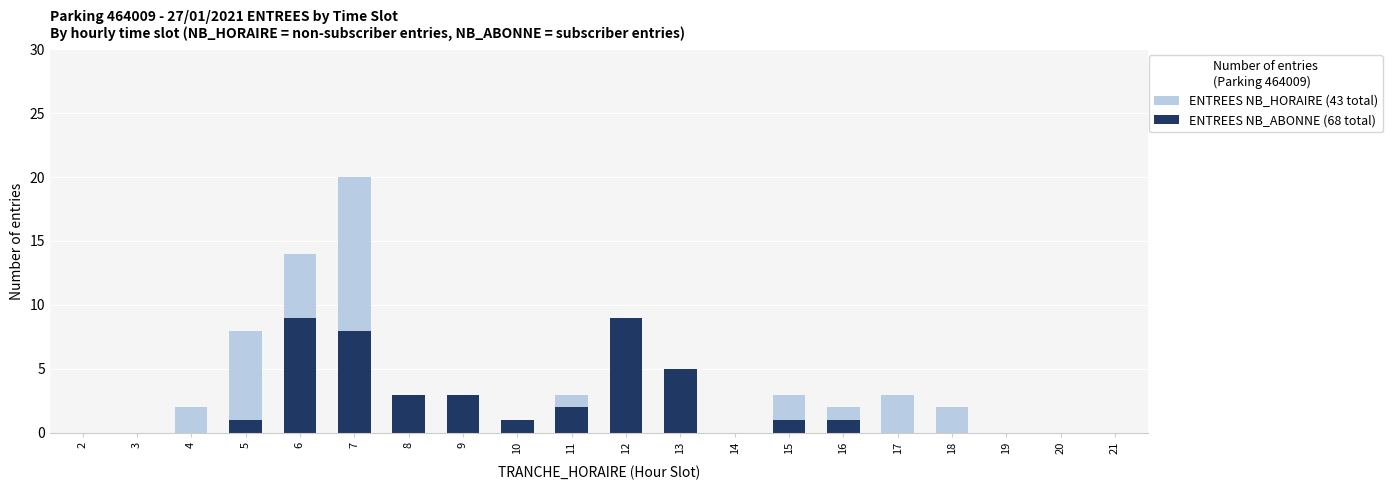

What is the sum of all ENTREES (NB_ABONNE) values?

68